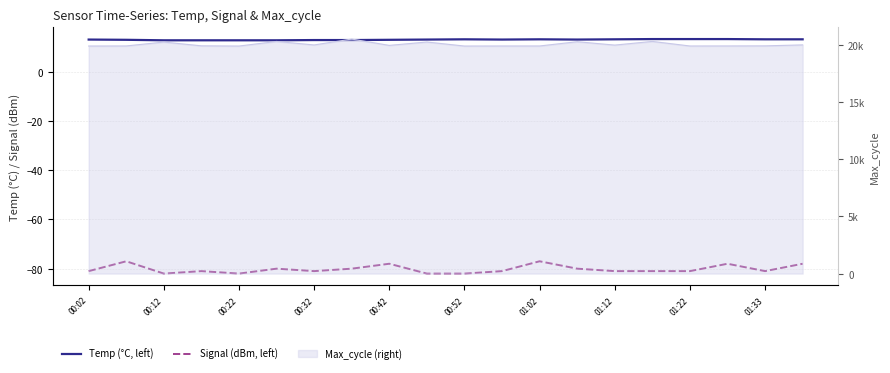

Where does the Temp (°C, left) series first go above 13?

00:02